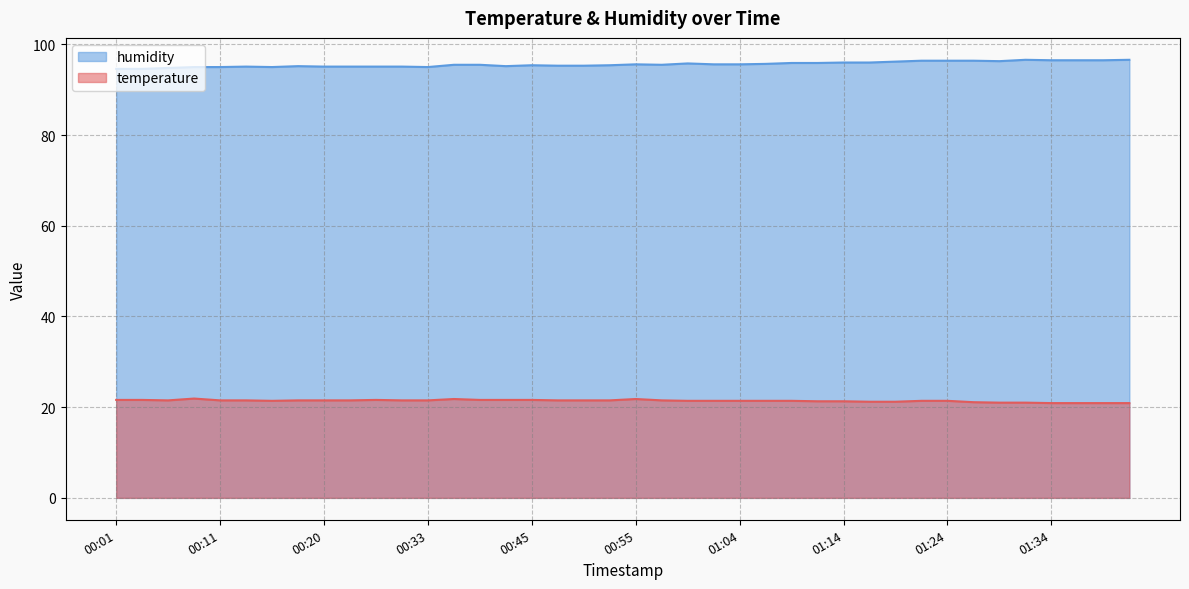

Read the temperature value at 00:57.

21.5